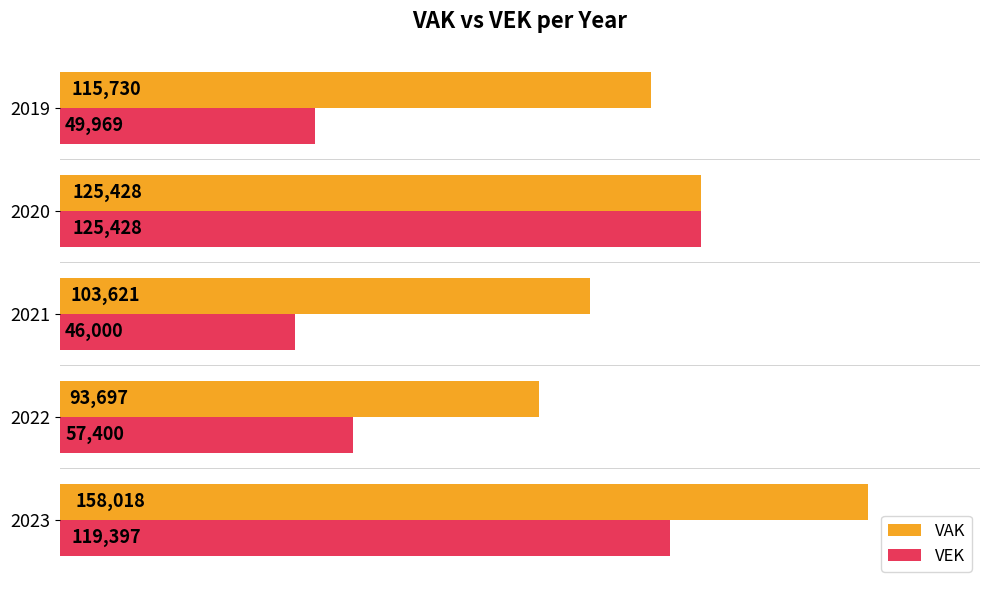

How many data points in VEK are less than 57400?

2